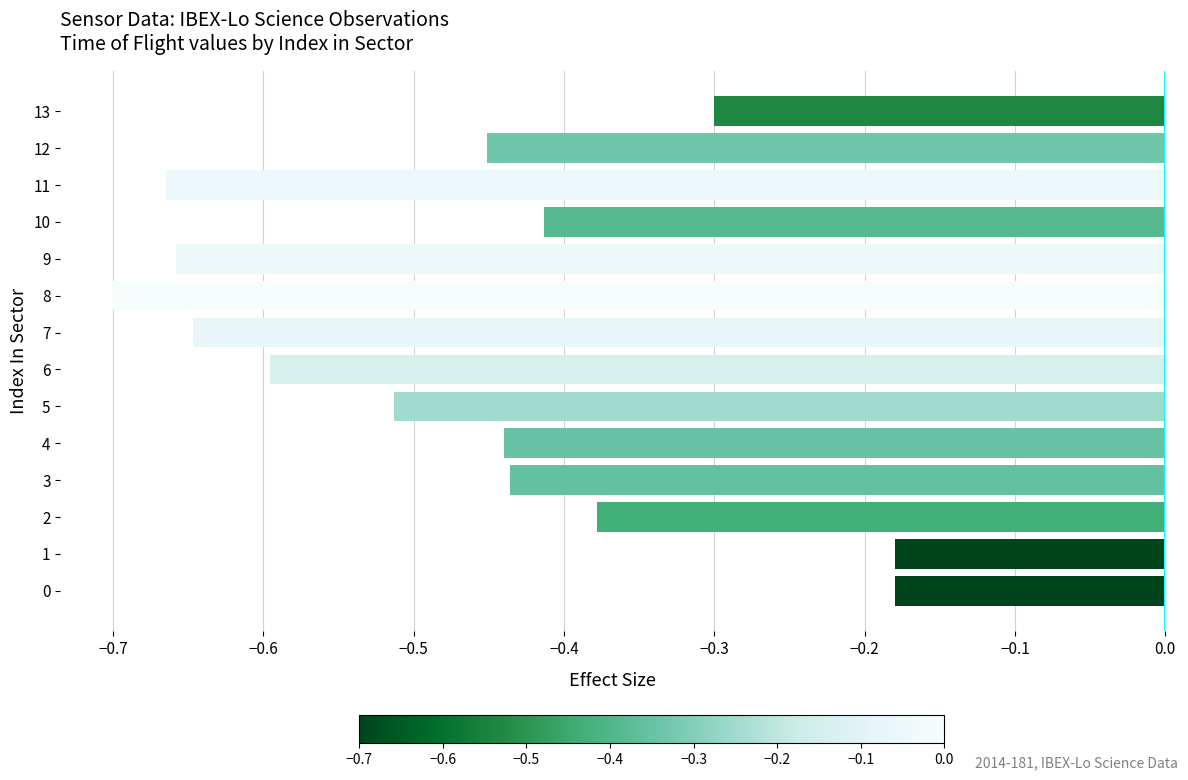

Between 5 and 4, which is larger?

4